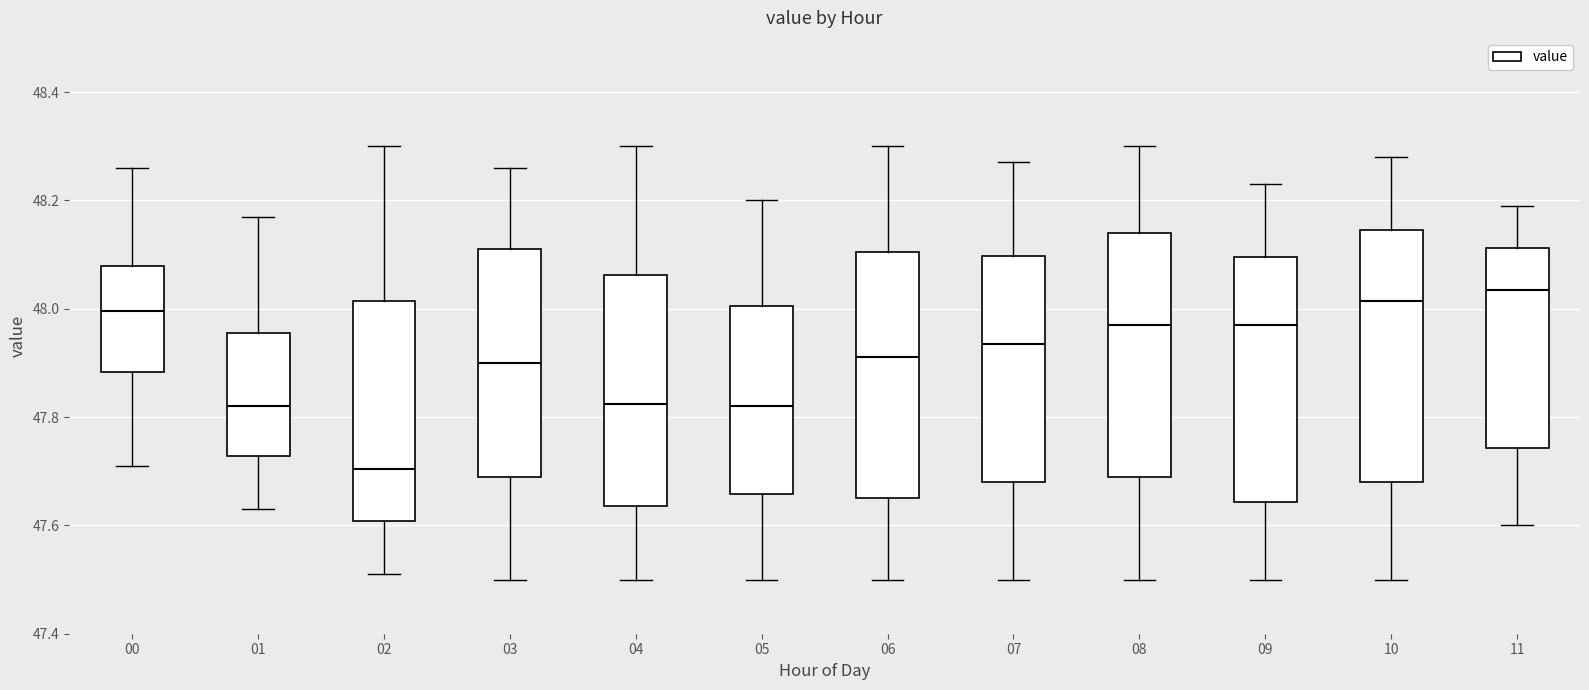

Where does the upper whisker of the box at x = 06 end on the y-axis? The values are not printed on the chart, so give them approximately, as read against the axis.

48.30